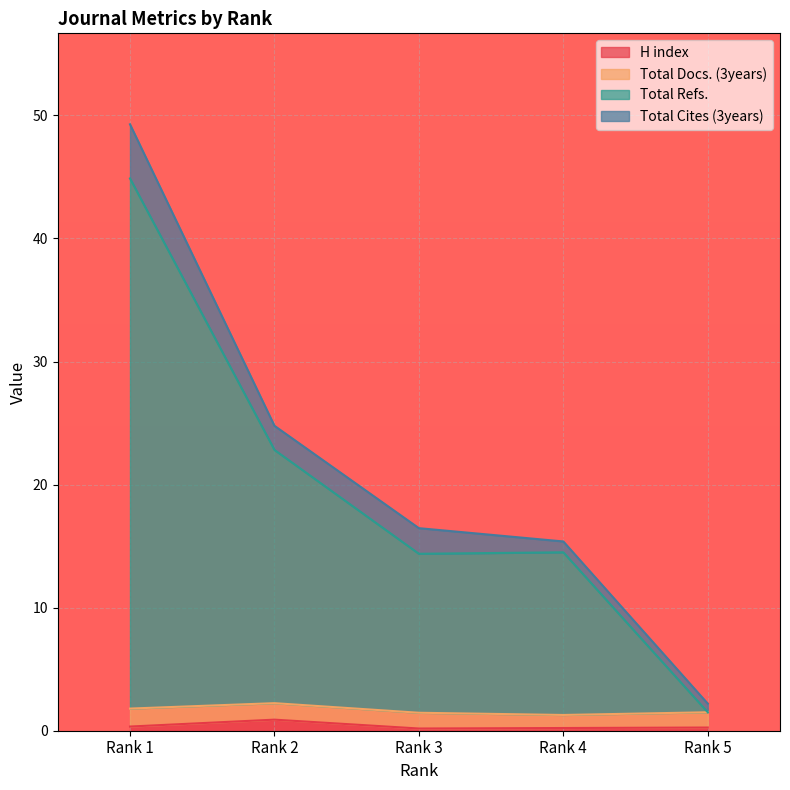

What are all the series names shown in the legend?

H index, Total Docs. (3years), Total Refs., Total Cites (3years)